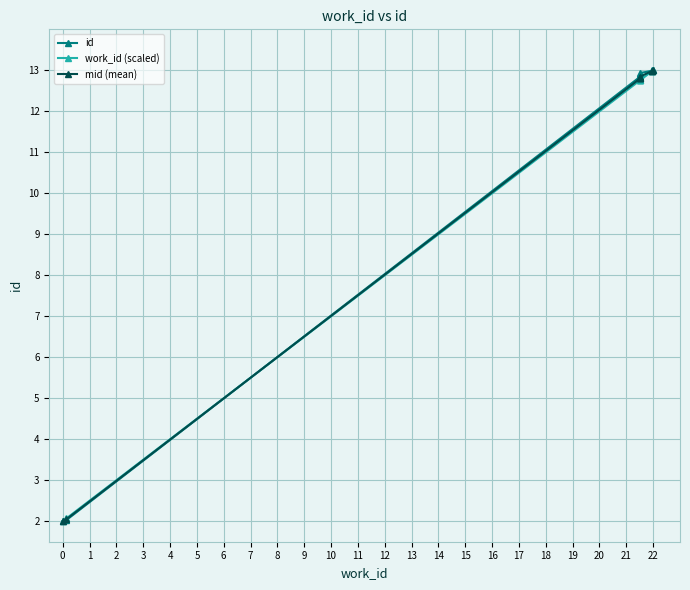

True or false: id has more than 2 interior local peaks.

False